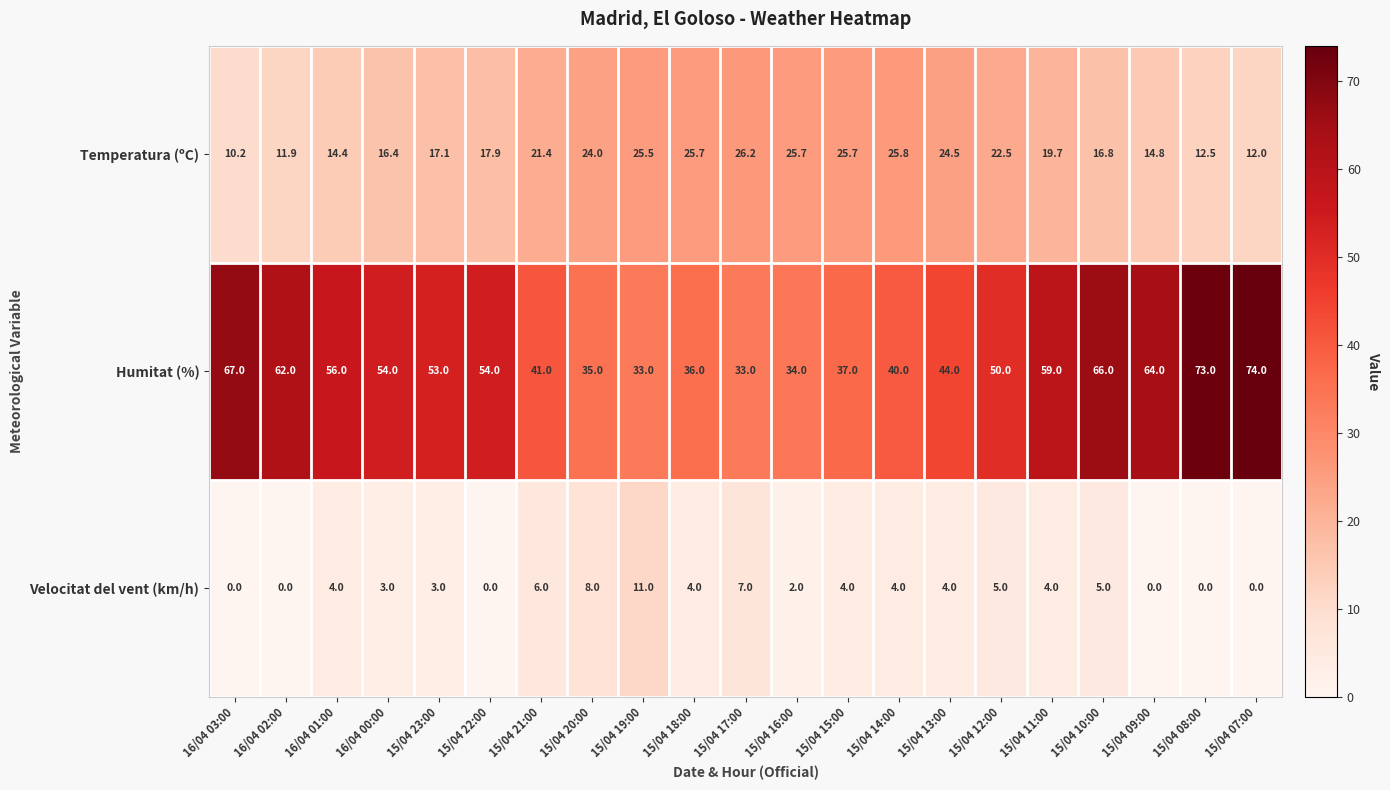

Between 16/04 01:00 and 15/04 10:00, which series saw the biggest shift?

Humitat (%)